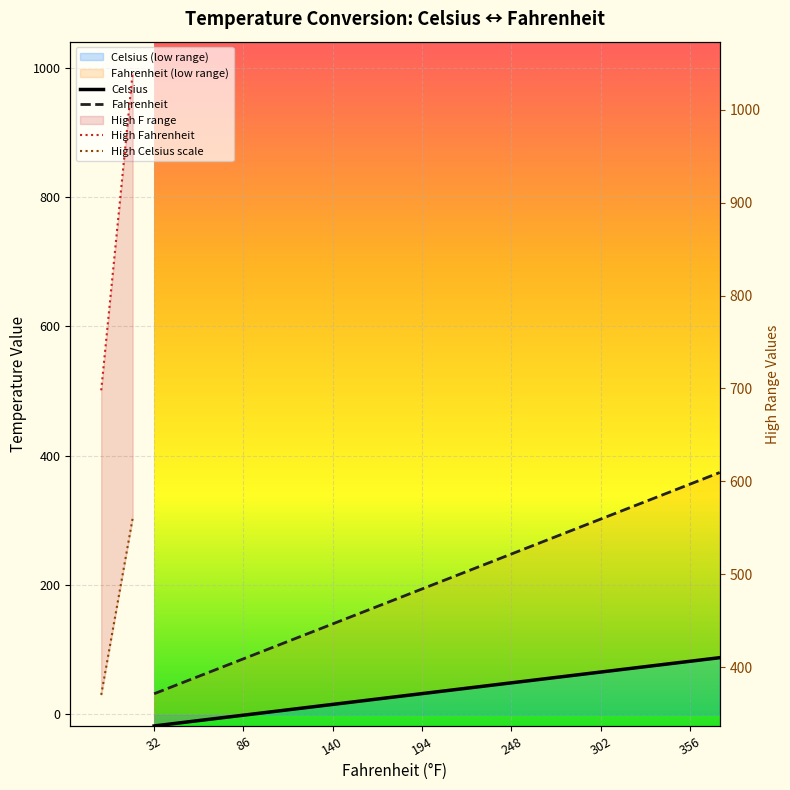

What is the sum of all Celsius values?

4060.0